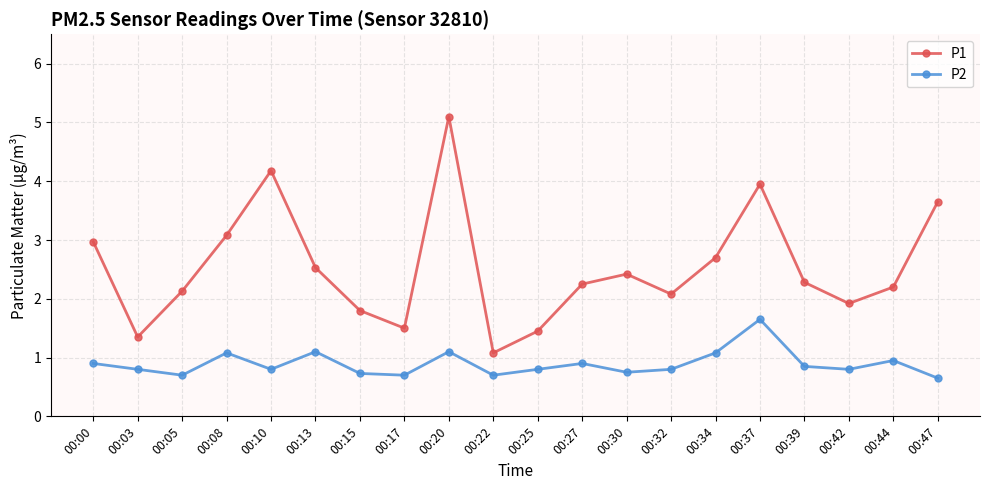

What is the smallest value displayed?

0.7